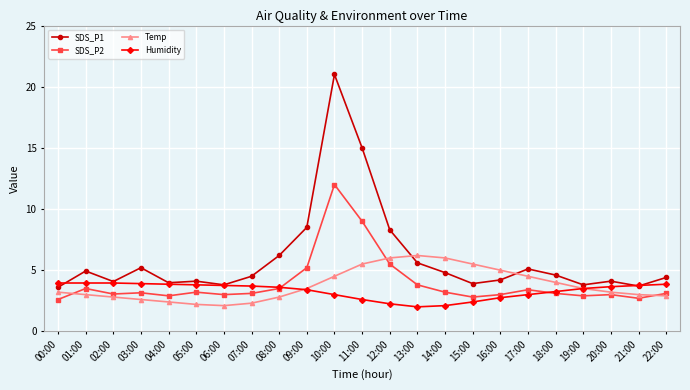

What is the total value across all series at 17:00?

16.0